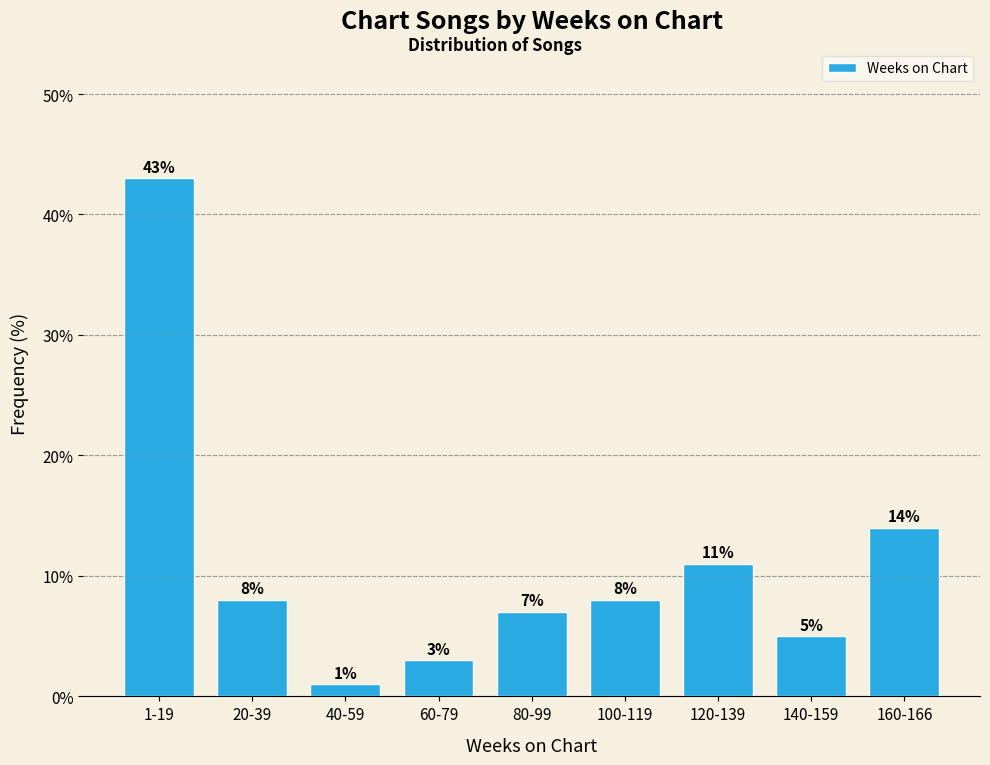

Reading left to right, transcribe all the data shown in this chart.

1-19=43.0	20-39=8.0	40-59=1.0	60-79=3.0	80-99=7.0	100-119=8.0	120-139=11.0	140-159=5.0	160-166=14.0